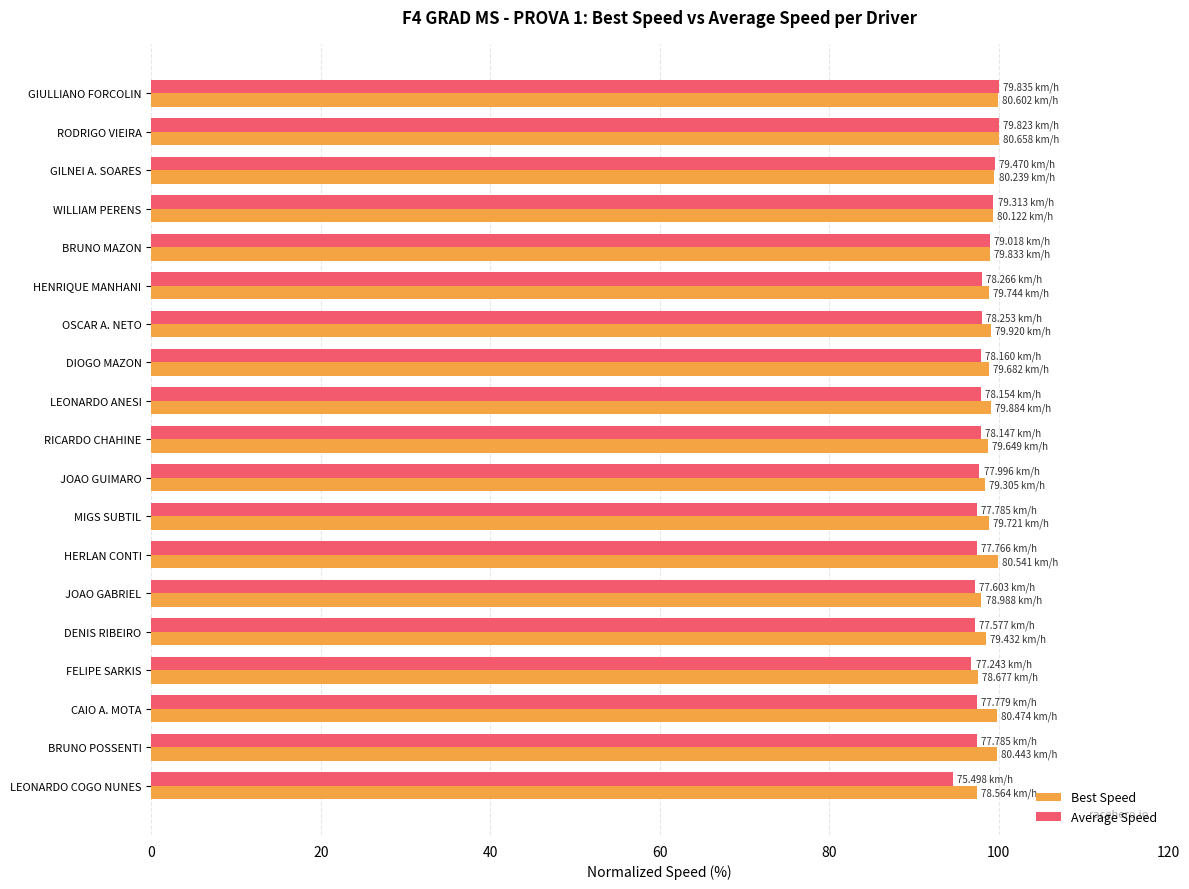

What is the average value of the Best Speed series?

99.0